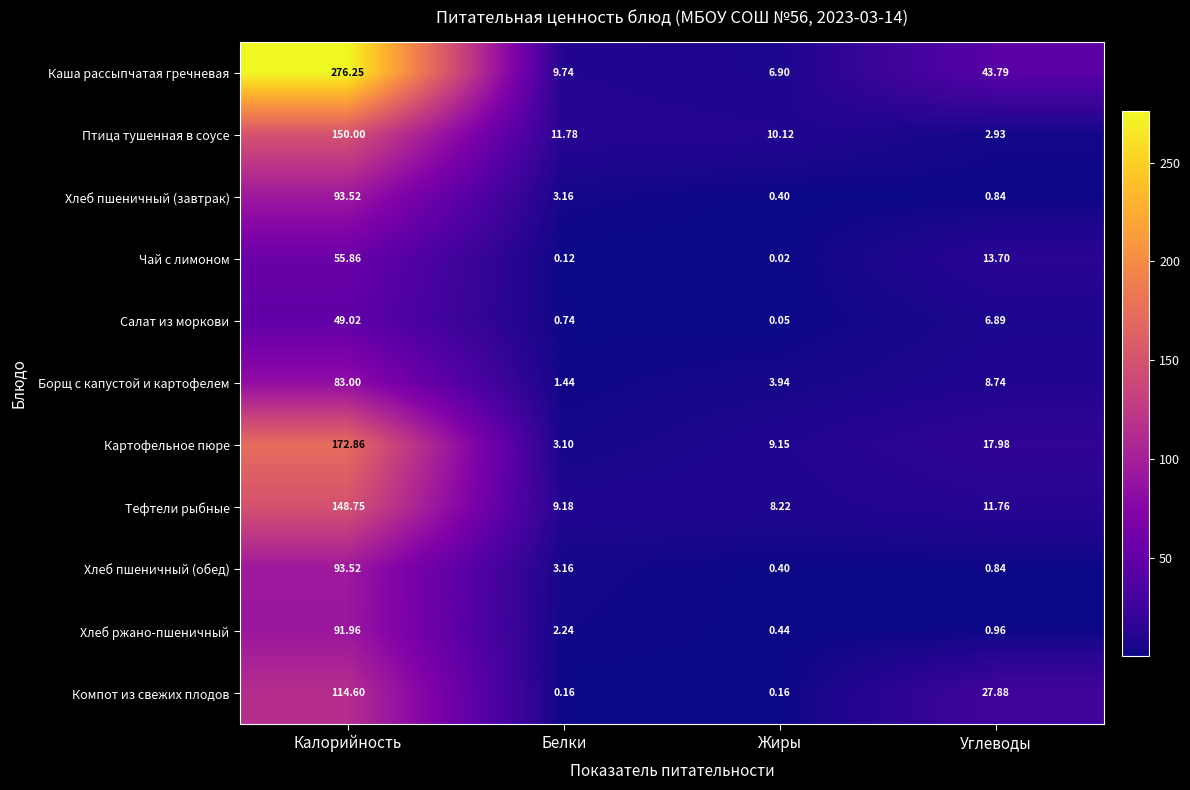

Rank the categories by Салат из моркови value from lowest to highest.

Жиры, Белки, Углеводы, Калорийность